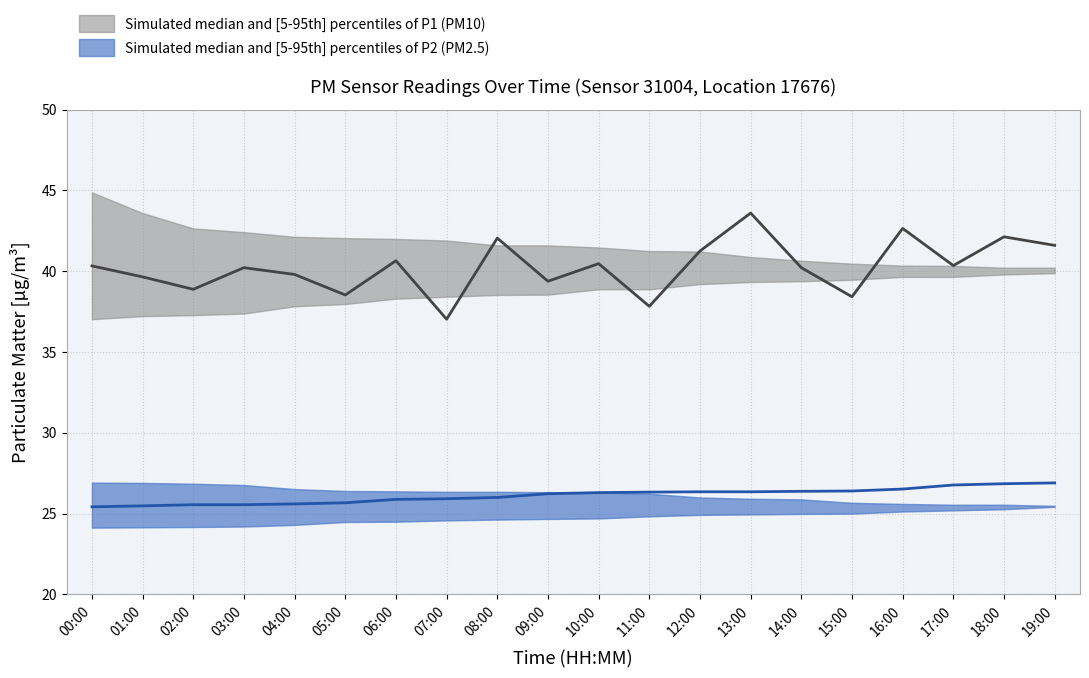

What is the value of the P2_median point at the 6th from the left?

25.7